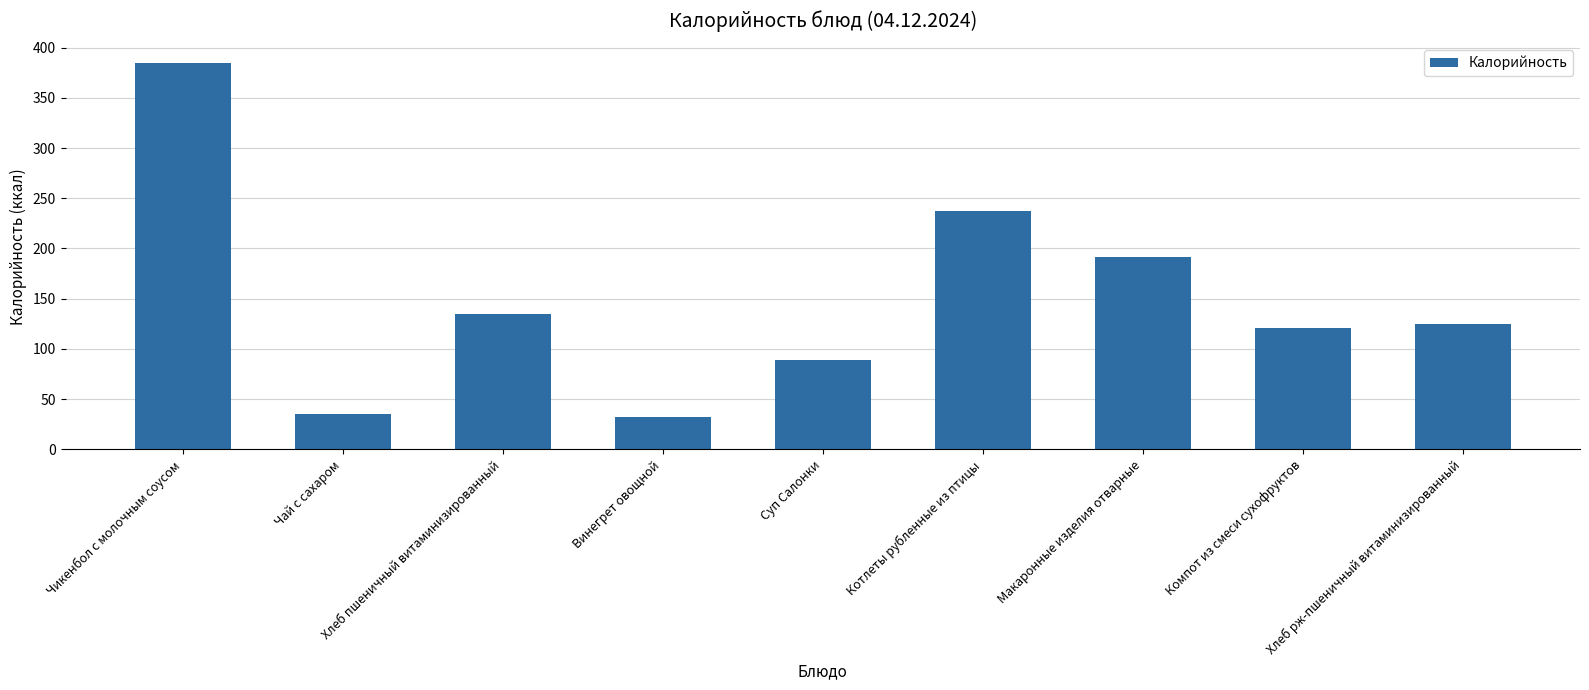

Count the number of data series in this chart.

1